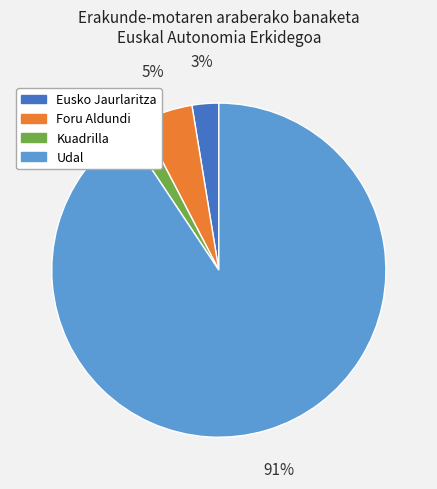

To the nearest percent, what is the combined percentage of Eusko Jaurlaritza and Foru Aldundi?

8%